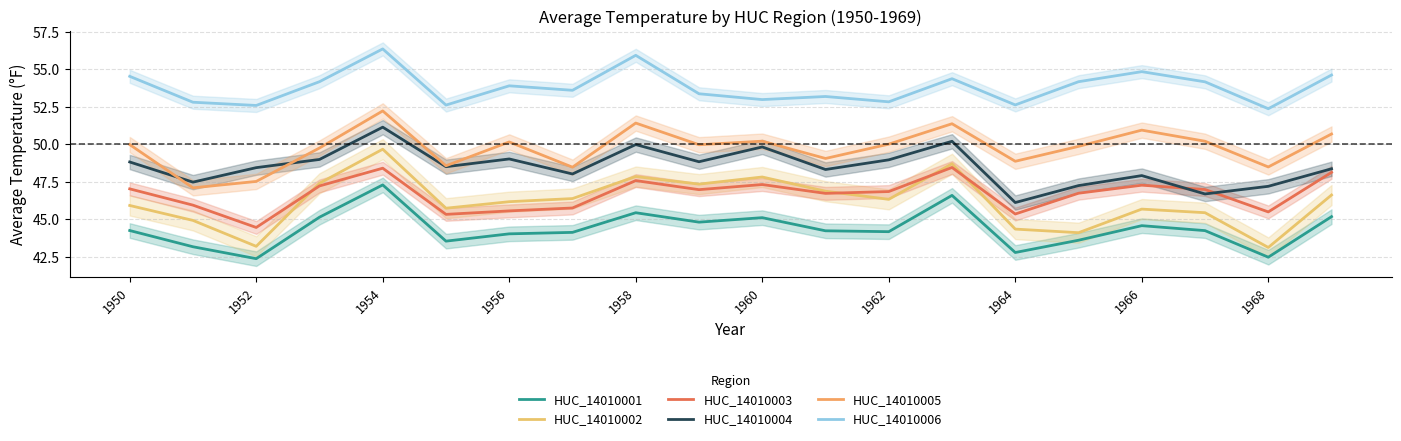

What position from the right is 1960?

10